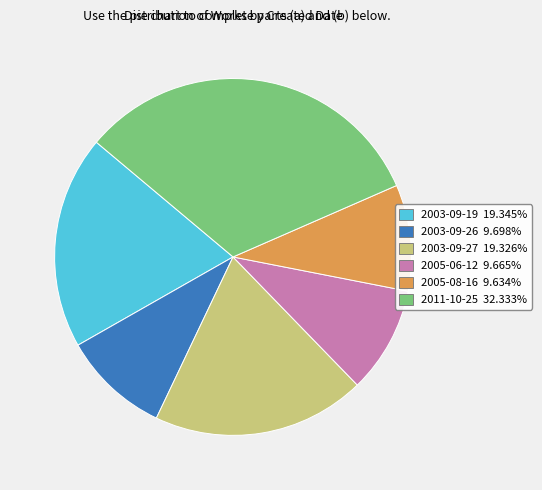

Is there a majority slice in this chart?

No